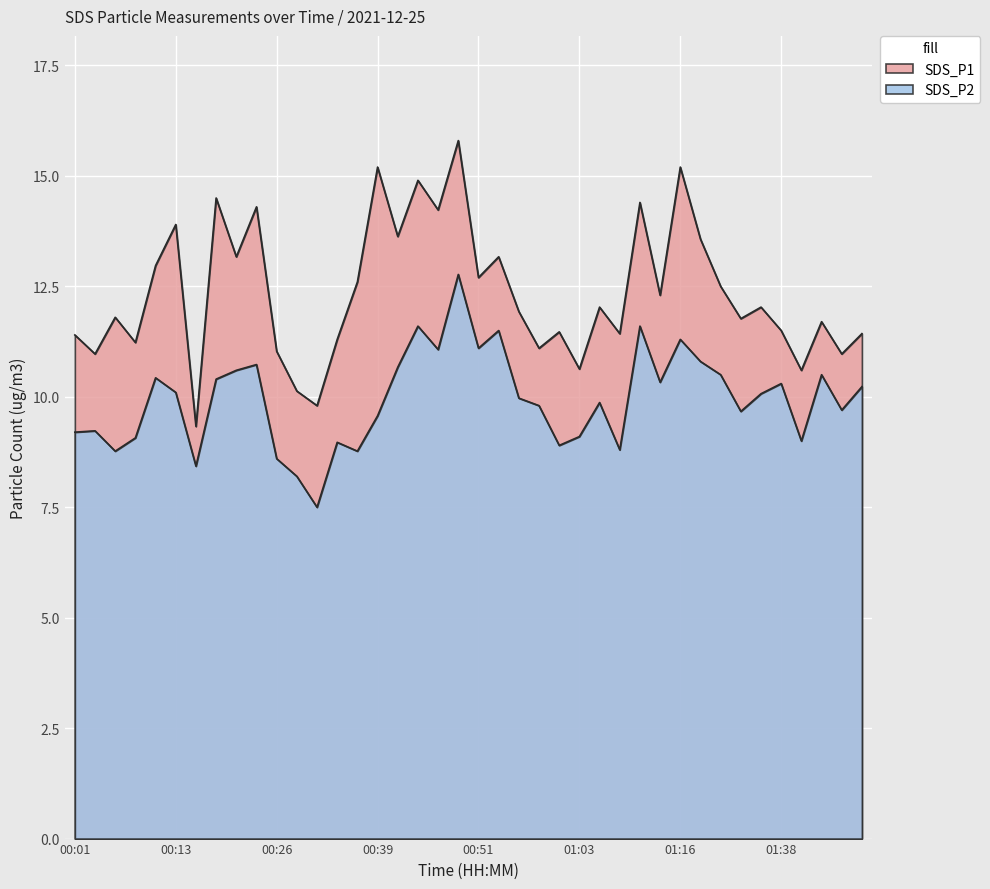

Reading left to right, list all the values displayed in this chart.

SDS_P1: 11.4	11.0	11.8	11.2	13.0	13.9	9.3	14.5	13.2	14.3	11.0	10.1	9.8	11.3	12.6	15.2	13.6	14.9	14.2	15.8	12.7	13.2	11.9	11.1	11.5	10.6	12.0	11.4	14.4	12.3	15.2	13.6	12.5	11.8	12.0	11.5	10.6	11.7	11.0	11.4
SDS_P2: 9.2	9.2	8.8	9.1	10.4	10.1	8.4	10.4	10.6	10.7	8.6	8.2	7.5	9.0	8.8	9.6	10.7	11.6	11.1	12.8	11.1	11.5	10.0	9.8	8.9	9.1	9.9	8.8	11.6	10.3	11.3	10.8	10.5	9.7	10.1	10.3	9.0	10.5	9.7	10.2